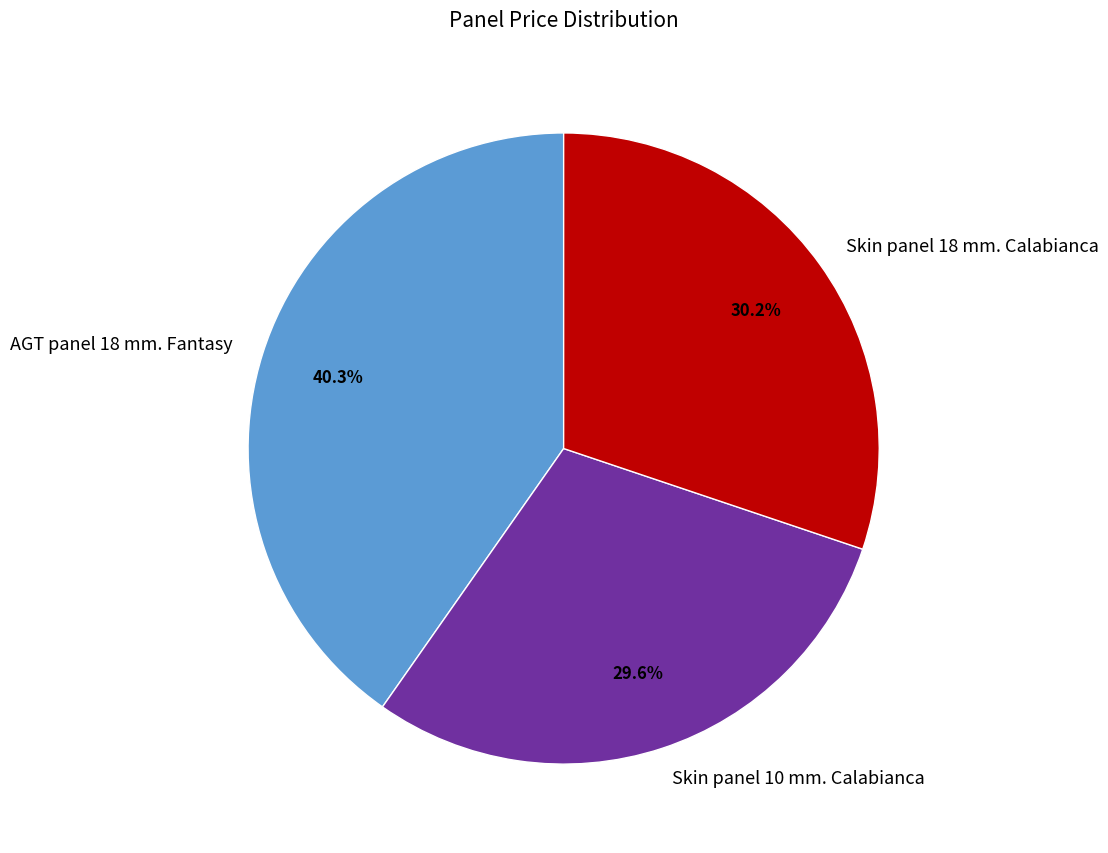

How many segments does this pie chart have?

3